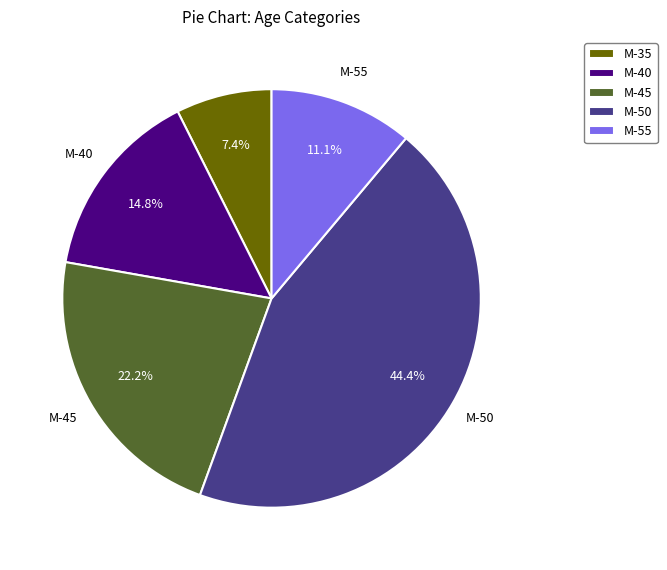

Is the sum of M-35 and M-45 greater than half?

No